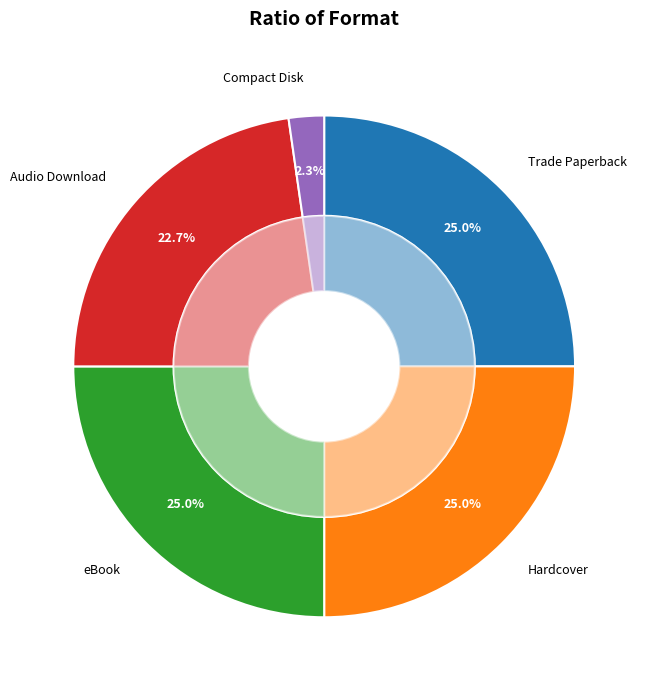

Which category has the biggest portion of the pie?

Trade Paperback